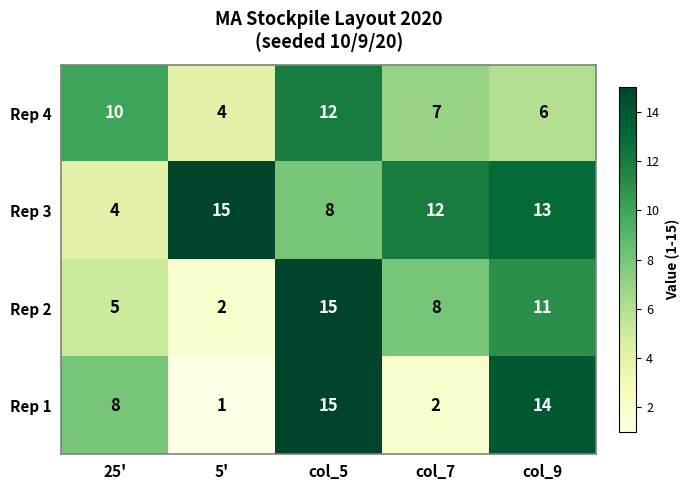

Which series has the largest total across all categories?

Rep 3